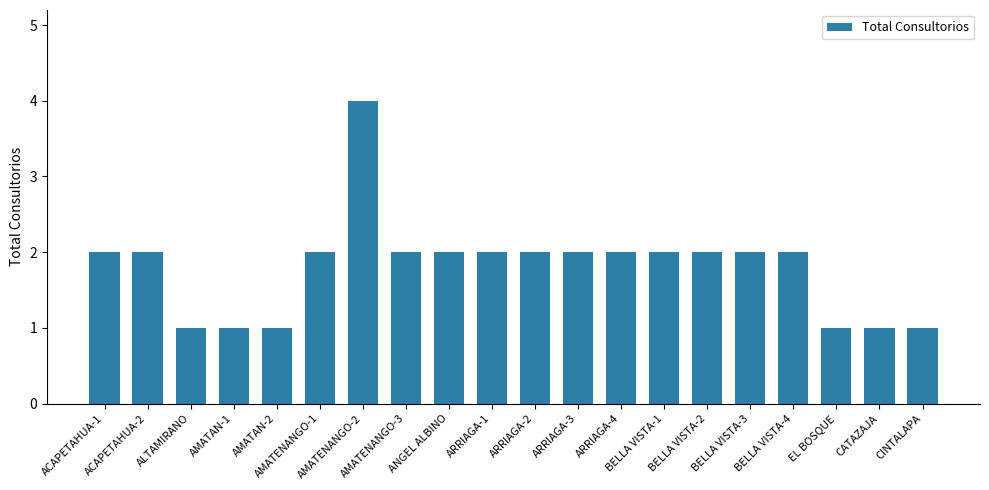

What is the value of the 14th bar from the left?

2